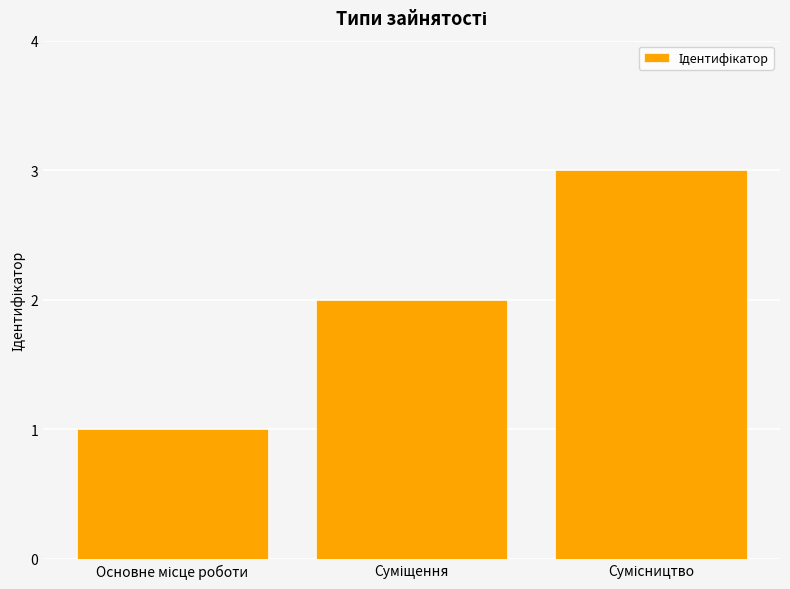

What is the minimum value shown in the chart?

1